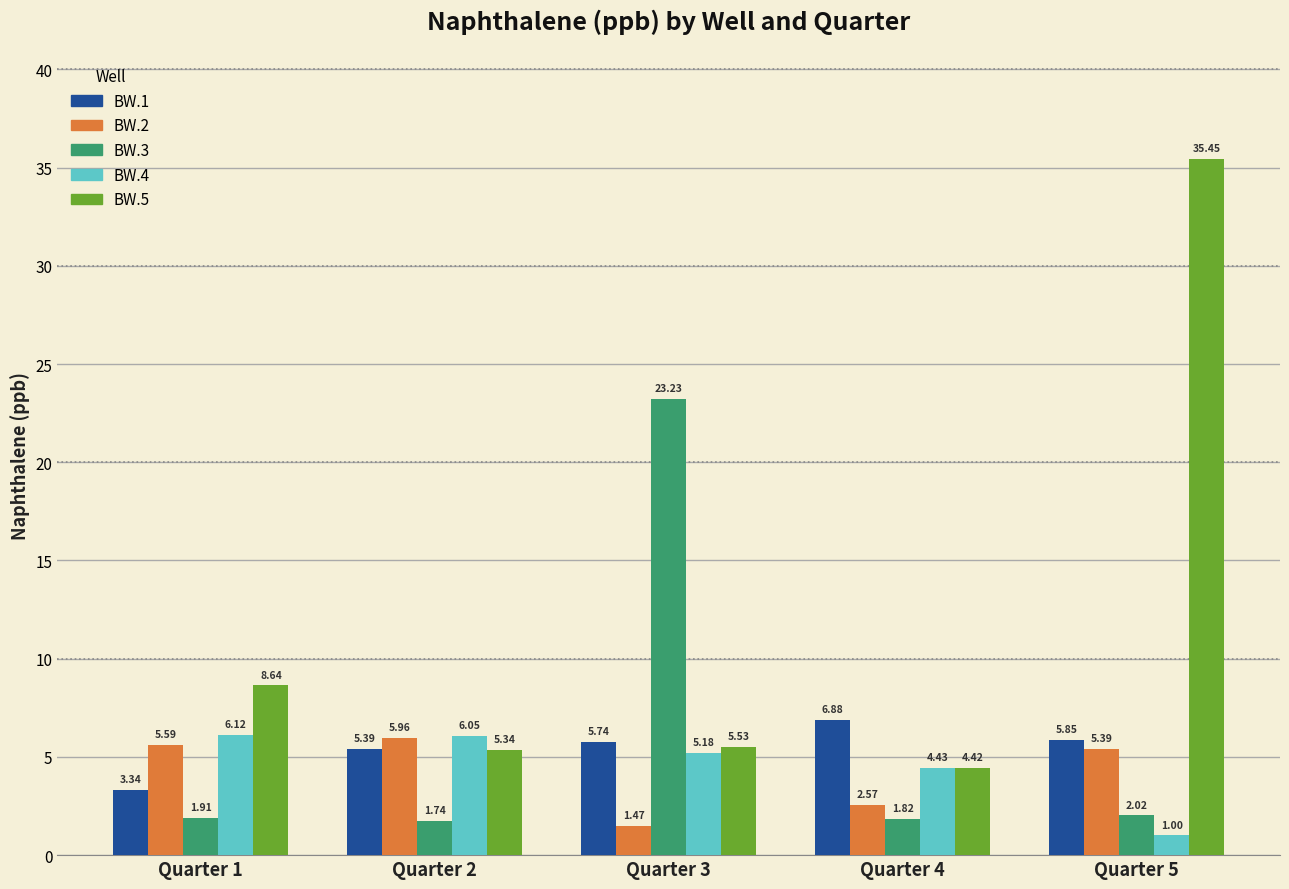

What are all the series names shown in the legend?

BW.1, BW.2, BW.3, BW.4, BW.5